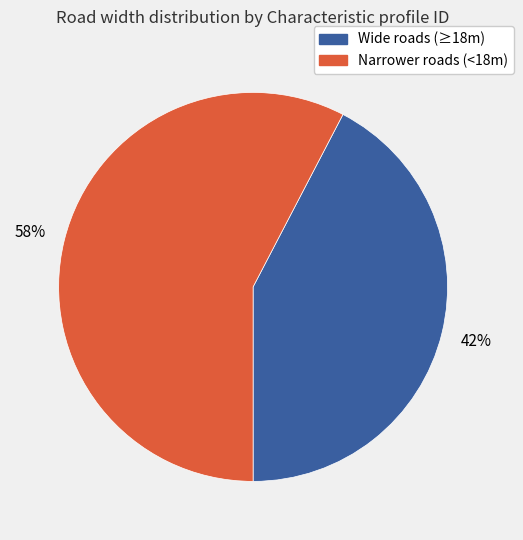

Combined, do Narrower roads (<18m) and Wide roads (≥18m) account for over 50%?

Yes